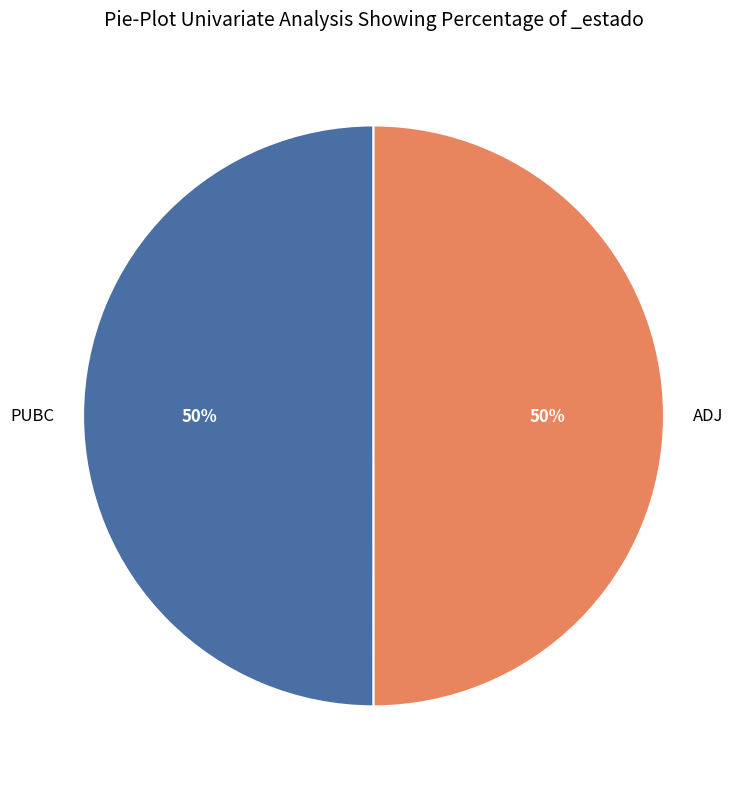

To the nearest percent, what percentage of the pie is PUBC?

50%